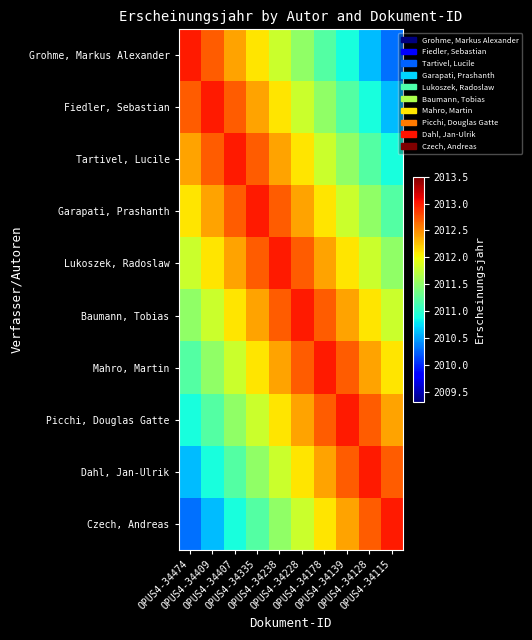

Which series has the widest spread of values?

Grohme, Markus Alexander